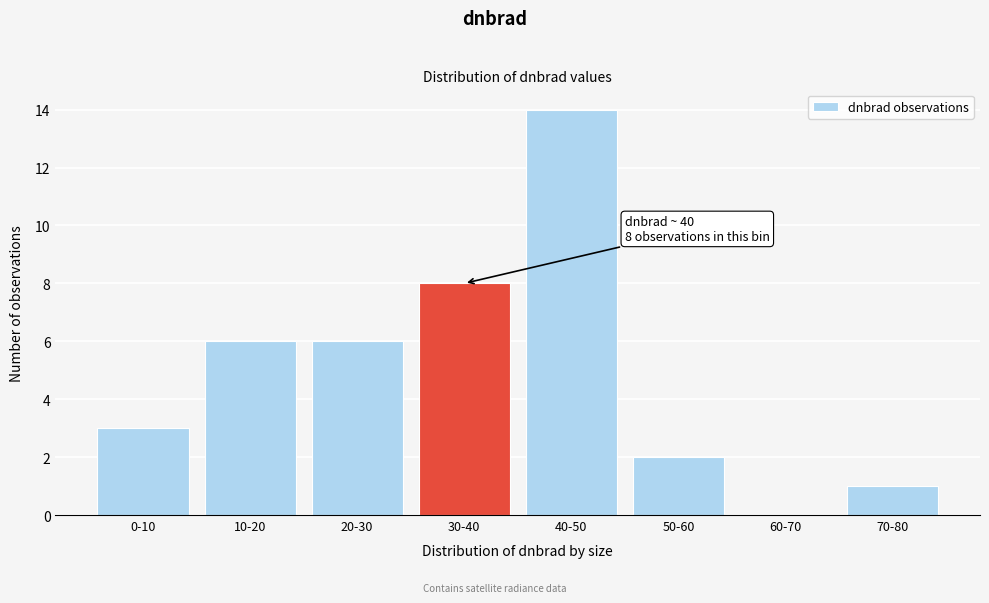

Reading left to right, extract all data points from this chart.

0-10=3	10-20=6	20-30=6	30-40=8	40-50=14	50-60=2	60-70=0	70-80=1